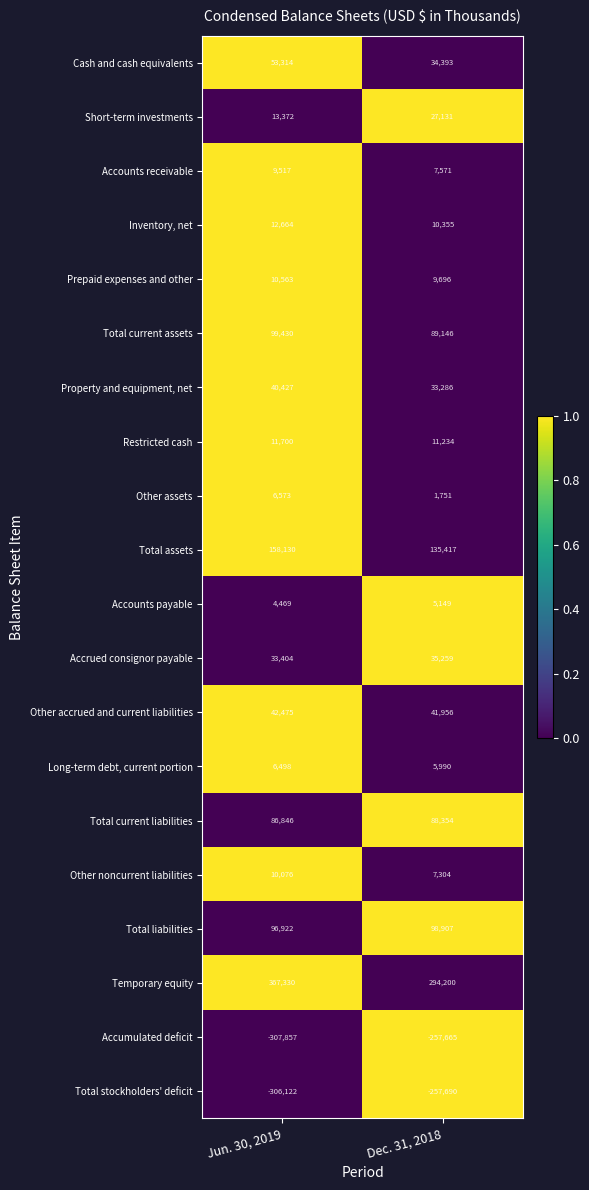

What is the total value across all series at Dec. 31, 2018?

421744